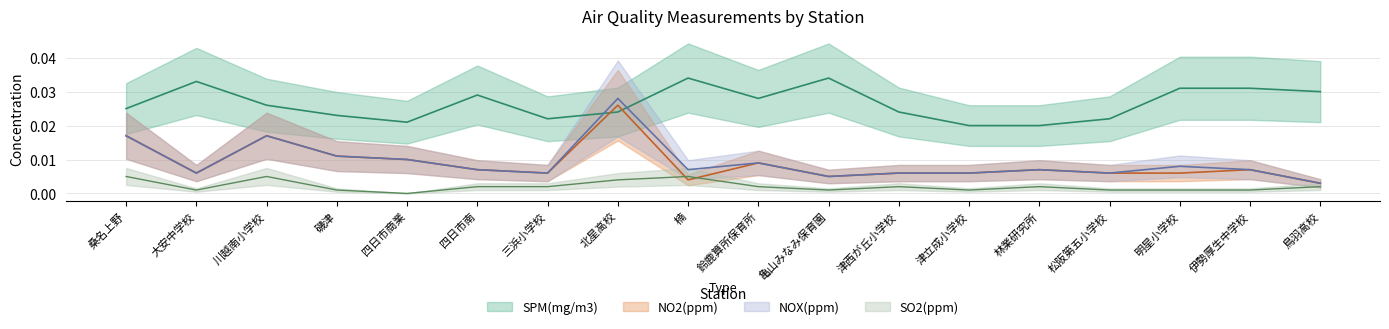

The SPM(mg/m3) series shows 0.0 at 鳥羽高校. True or false?

False